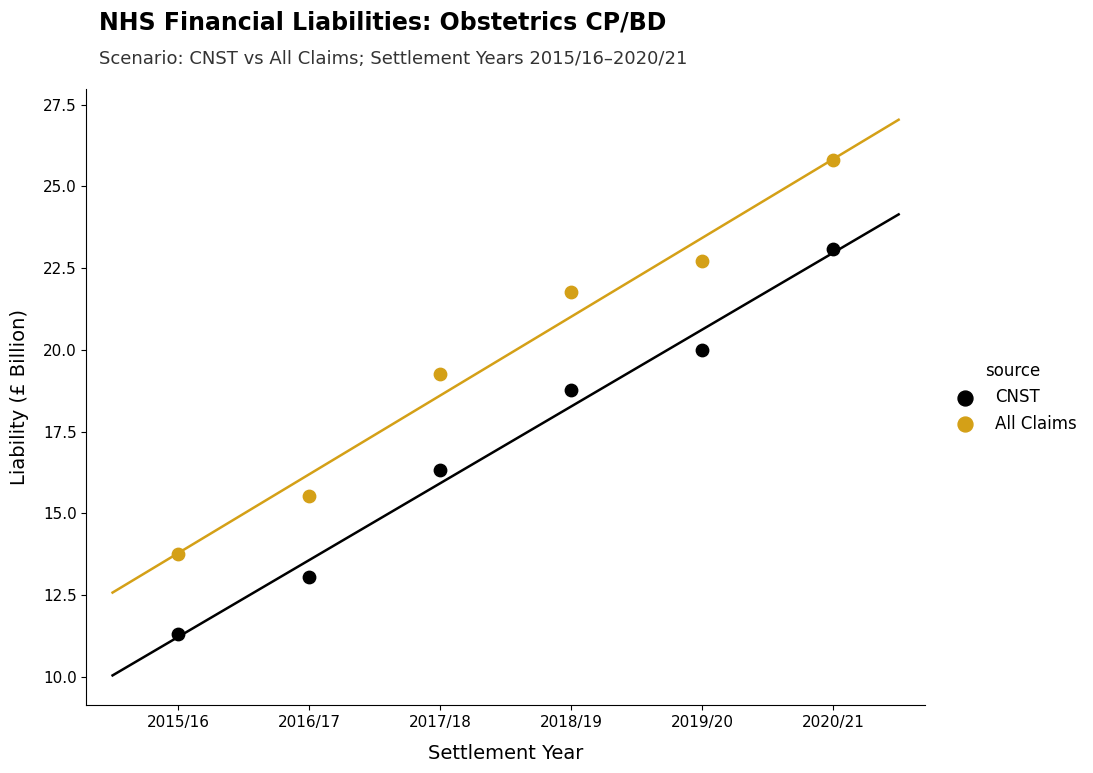

Which series contains the highest Y value?

All Claims